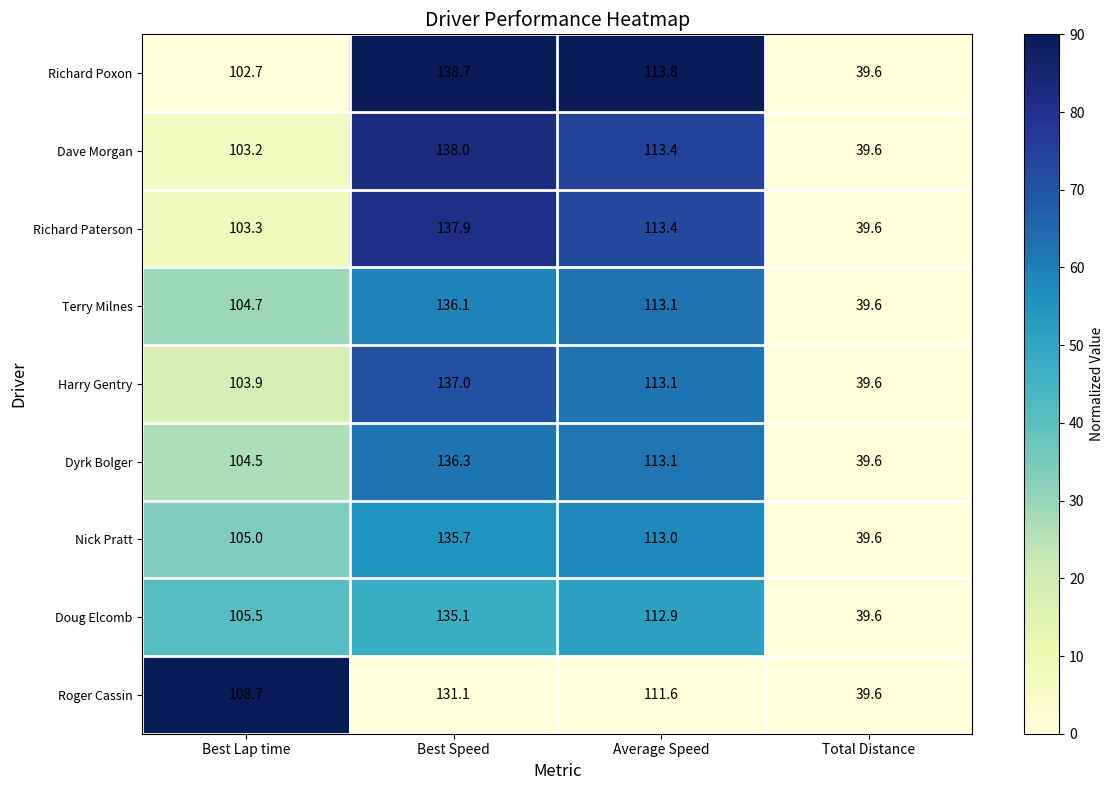

What is the spread (max minus min) of values at Best Speed?

7.6